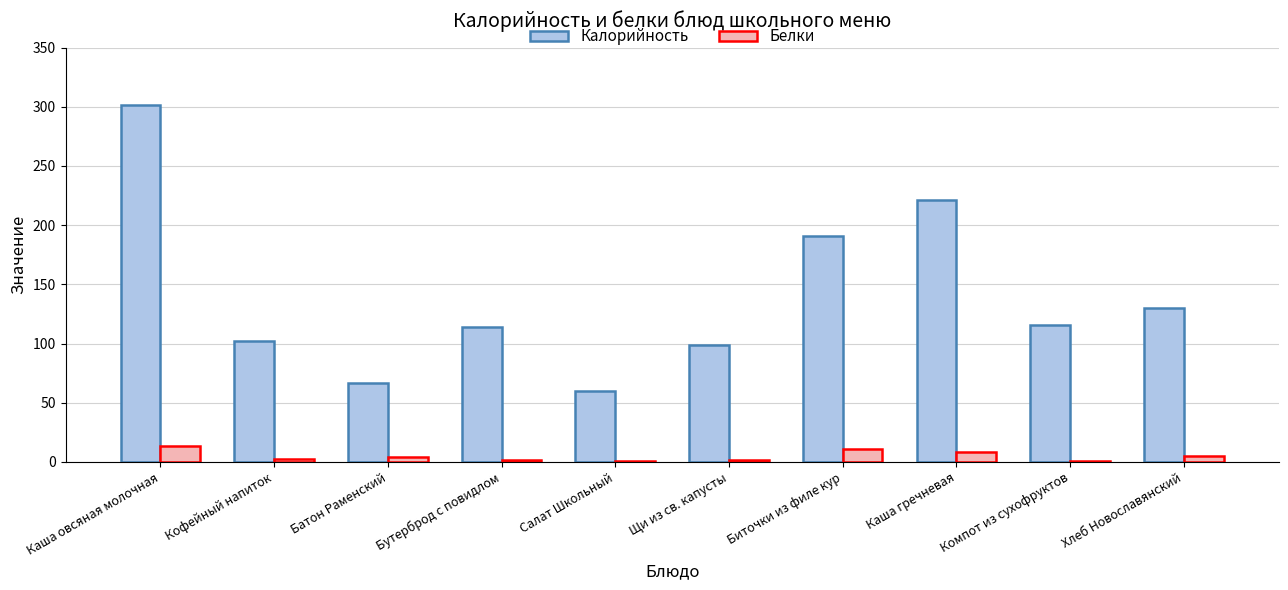

How many groups of bars are there?

10